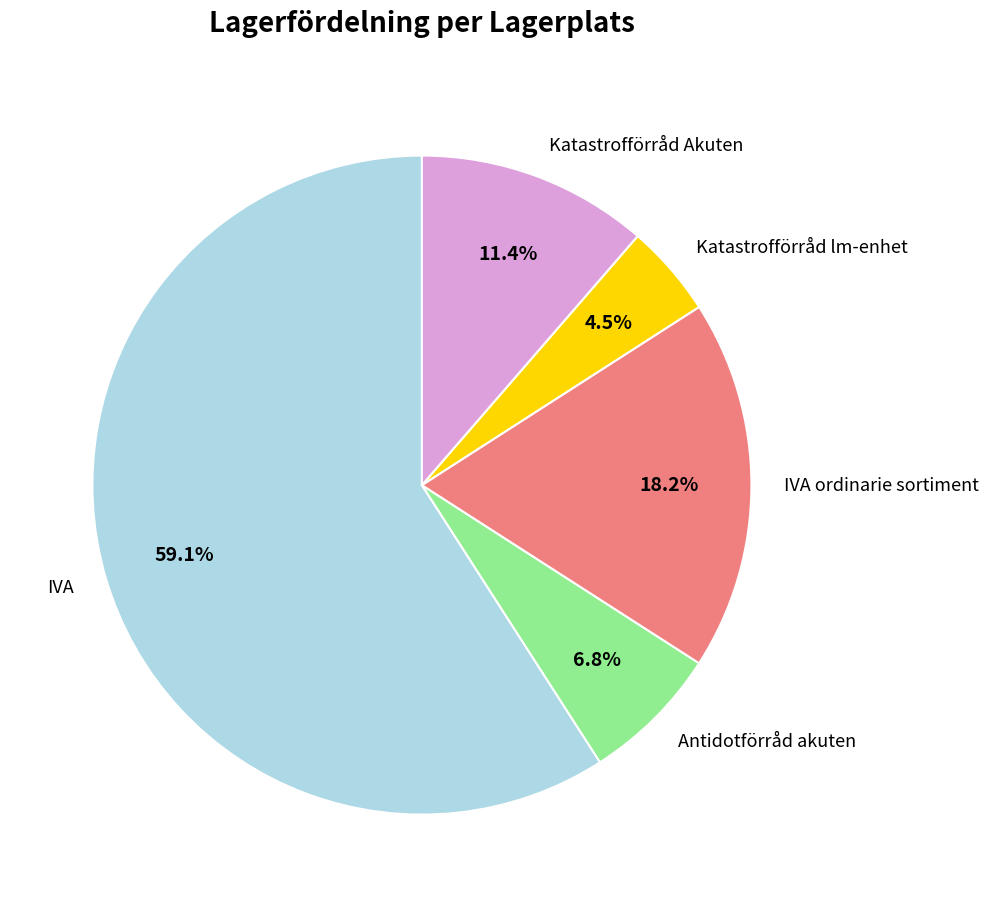

How many slices are in this pie chart?

5